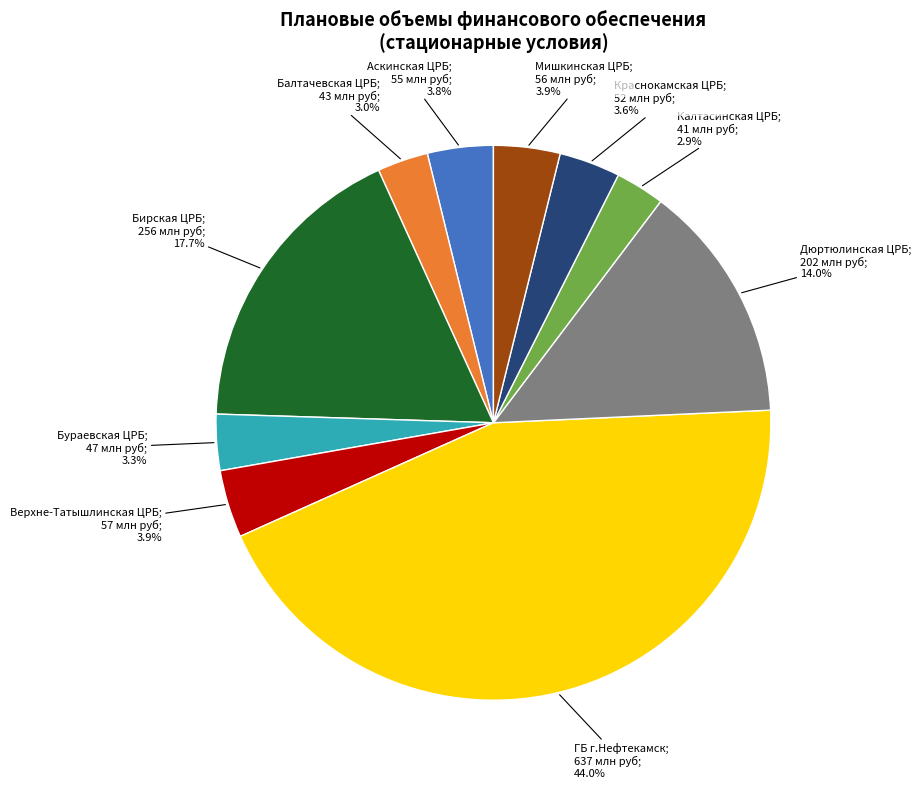

To the nearest percent, what is the average slice percentage?

10%